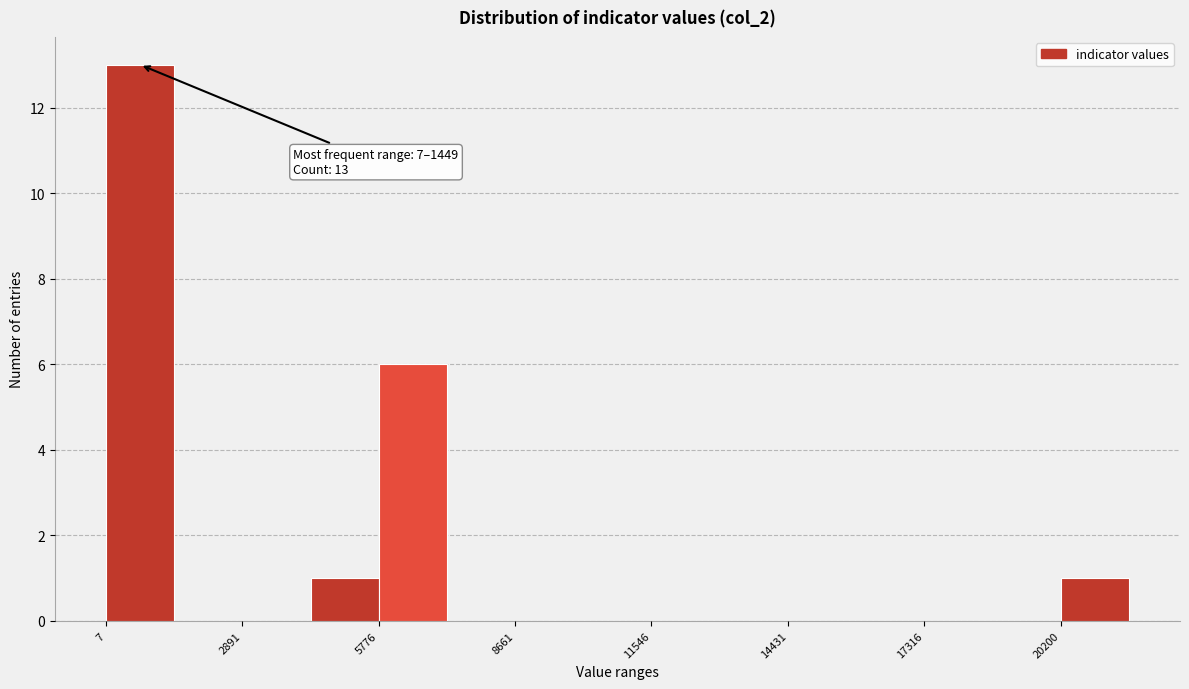

Read against the x-axis, roughly where is the centre of the tallest bar?

500